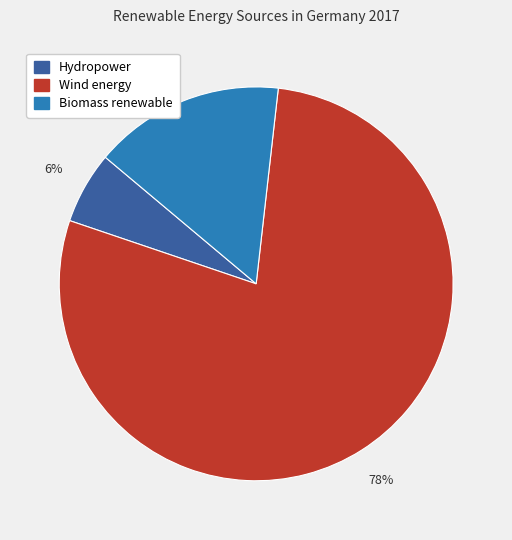

To the nearest percent, what is the average slice percentage?

33%